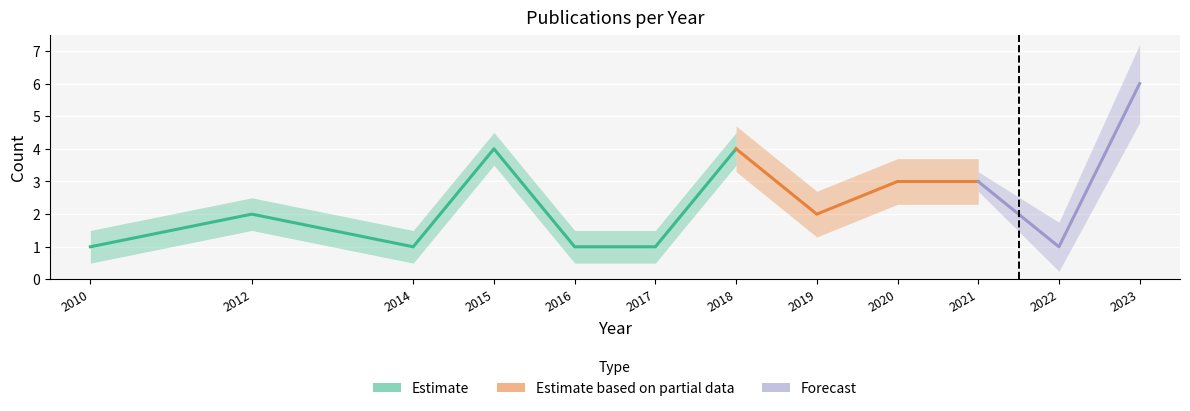

What is the average value?

2